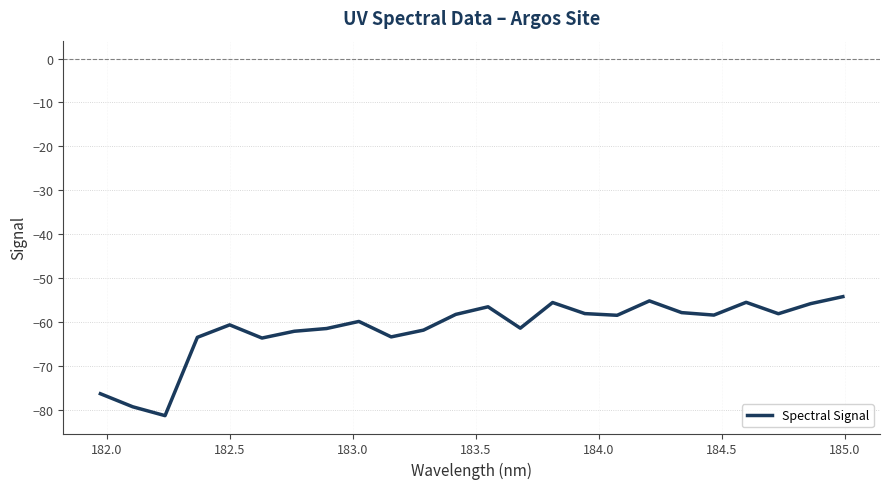

True or false: there are more than 0 points higher than both neighbors.

True